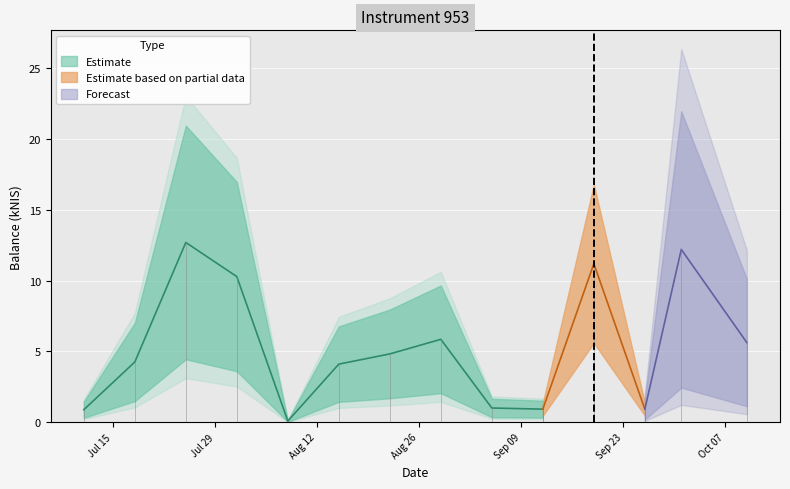

What position from the left is 2024-09-05?

9